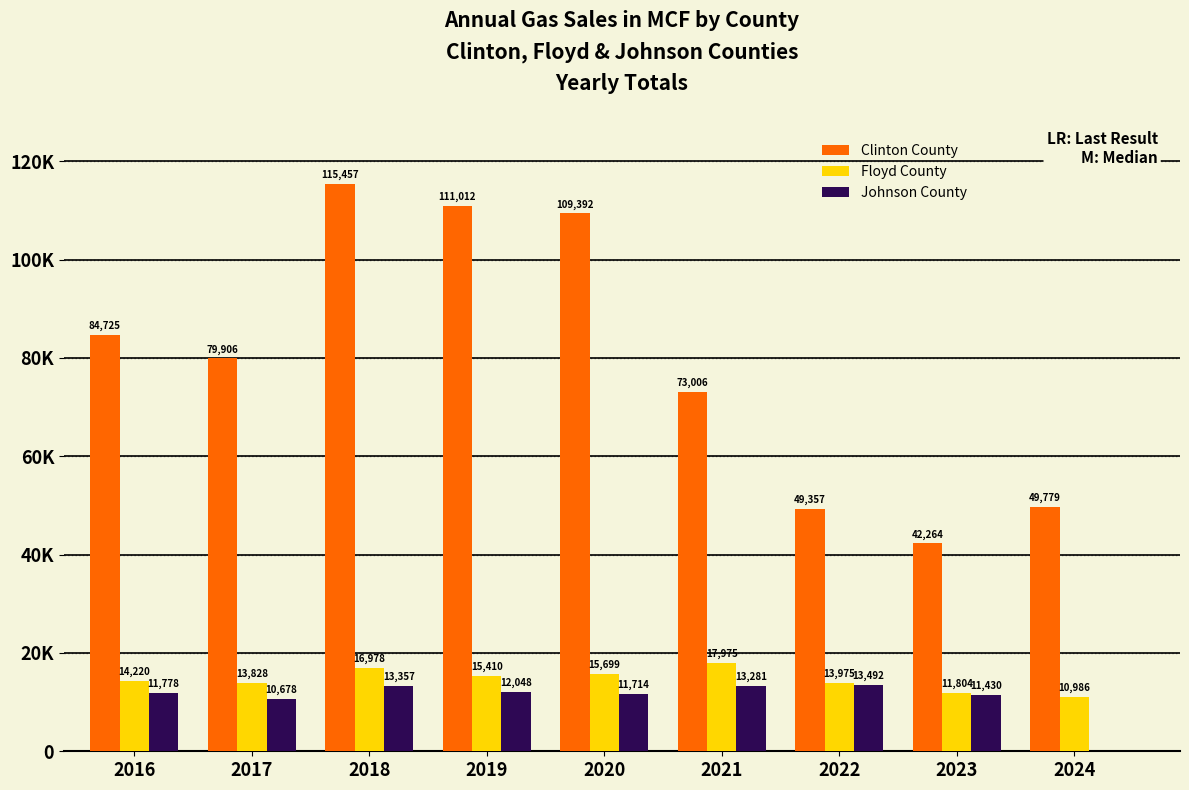

What is the sum of the Floyd County values at 2023 and 2017?

25632.7